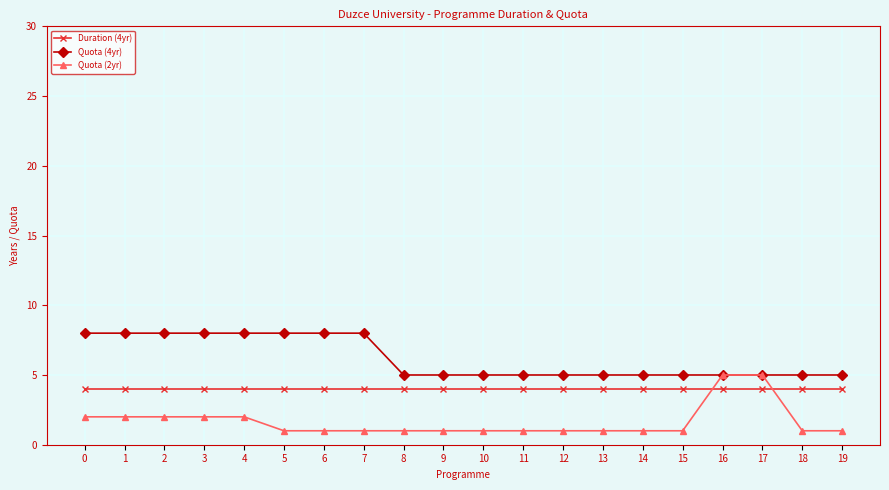

What is the sum of all Quota (2yr) values?

33